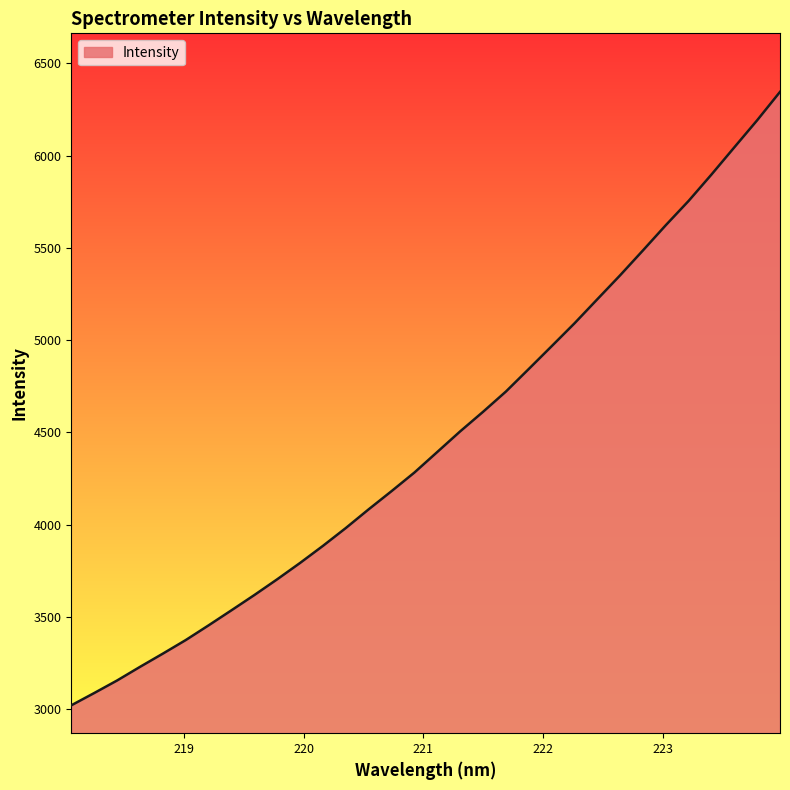

How many values are below 4394?

16